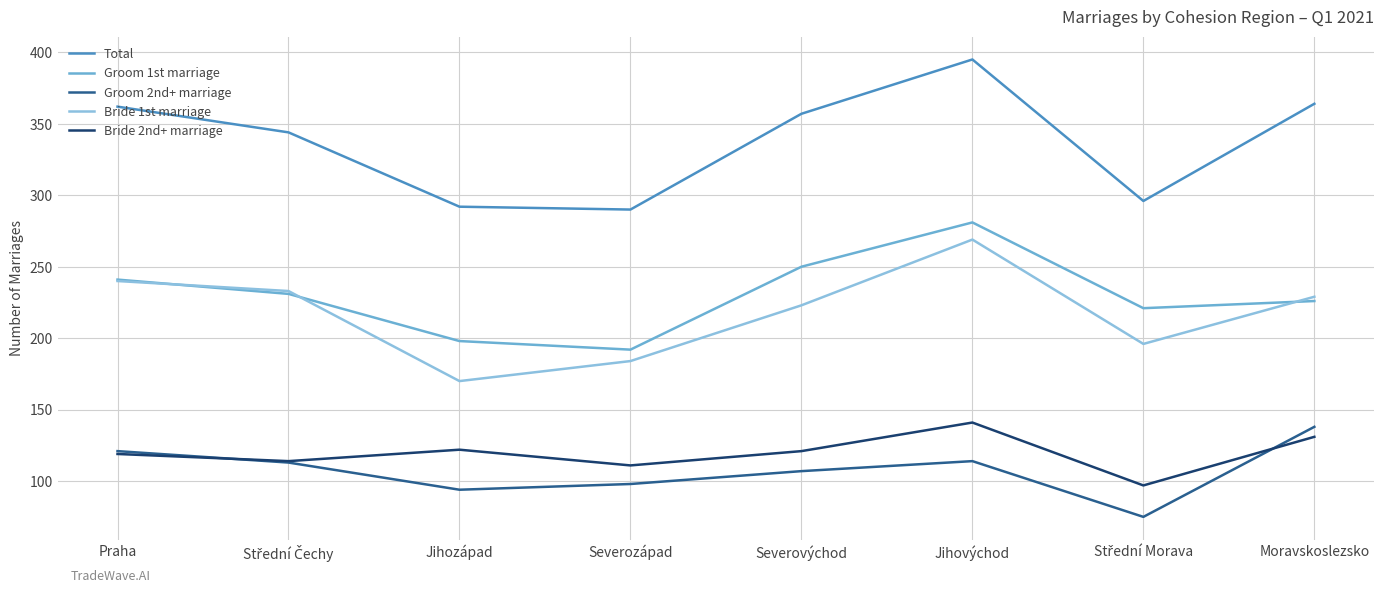

What value does the Bride 2nd+ marriage series have at Moravskoslezsko, to the nearest 5?

130